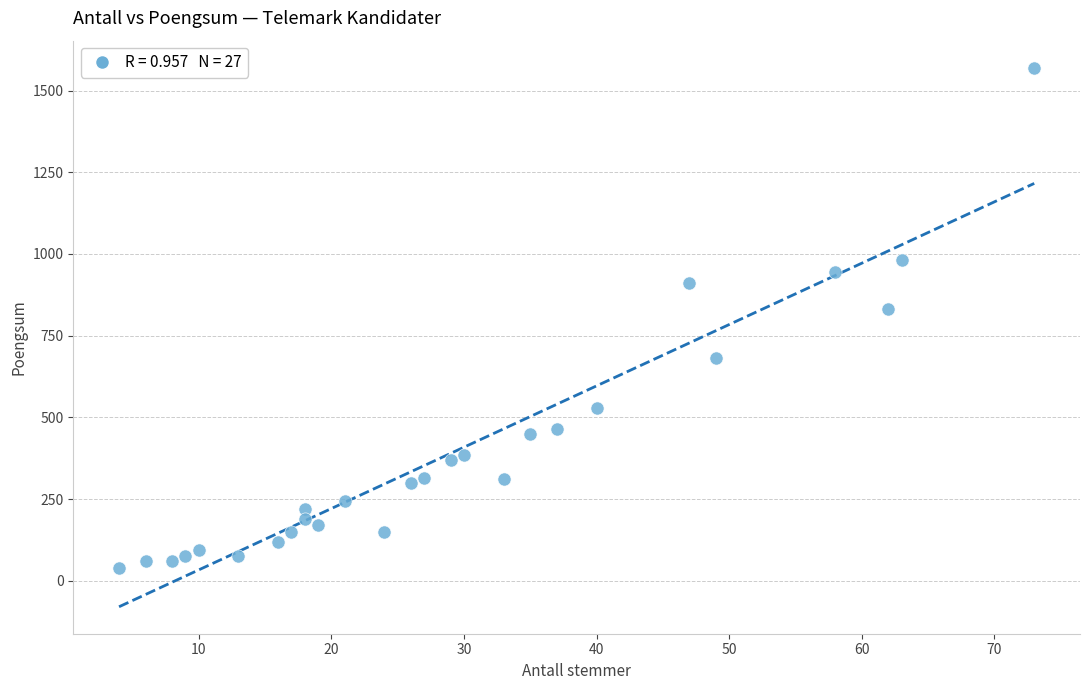

What Y value in the scatter plot is closest to 805?

830